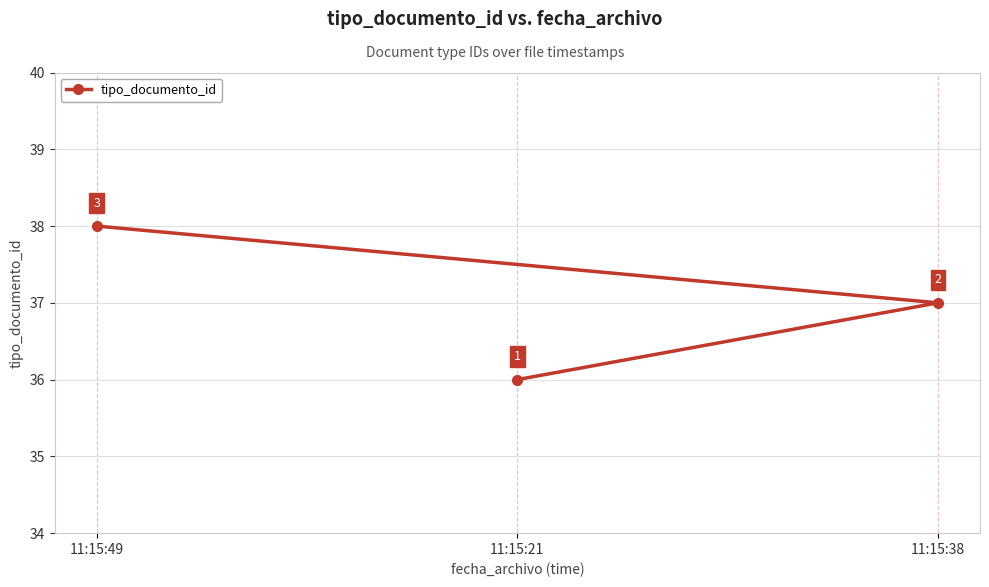

How many data points are above 37?

1